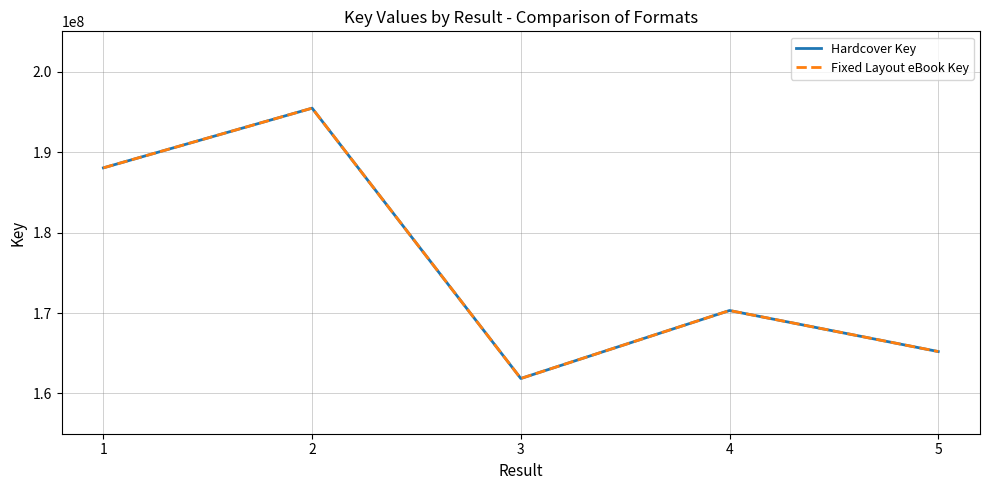

What is the minimum value for Fixed Layout eBook Key?

161863761